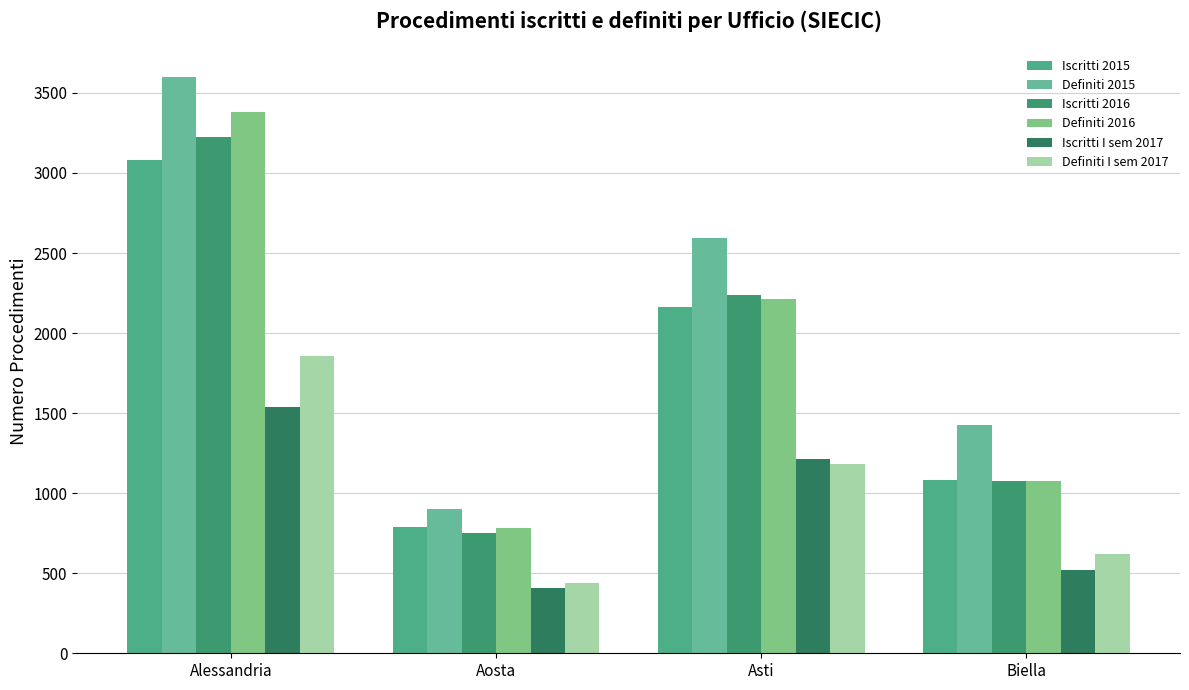

Rank the categories by Iscritti 2016 value from highest to lowest.

Alessandria, Asti, Biella, Aosta